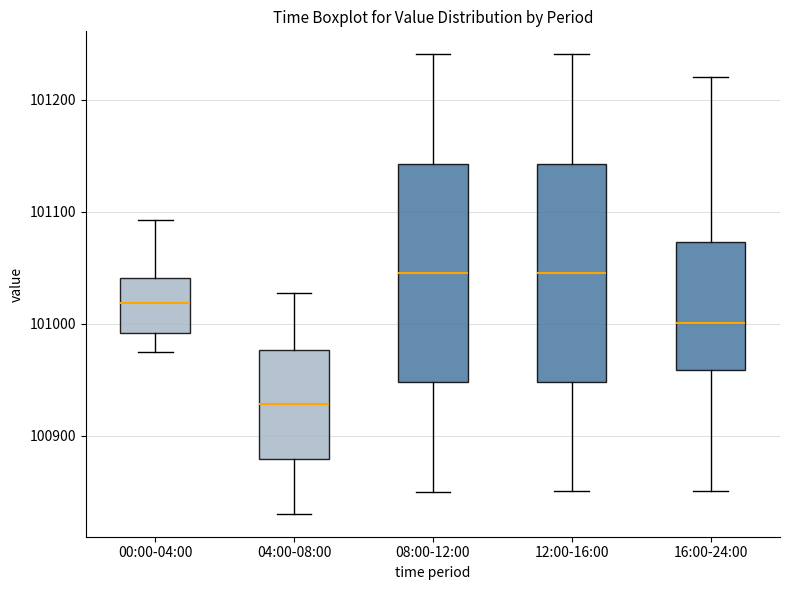

Where does the median line of the box for 04:00-08:00 sit on the y-axis? The values are not printed on the chart, so give them approximately, as read against the axis.

100930